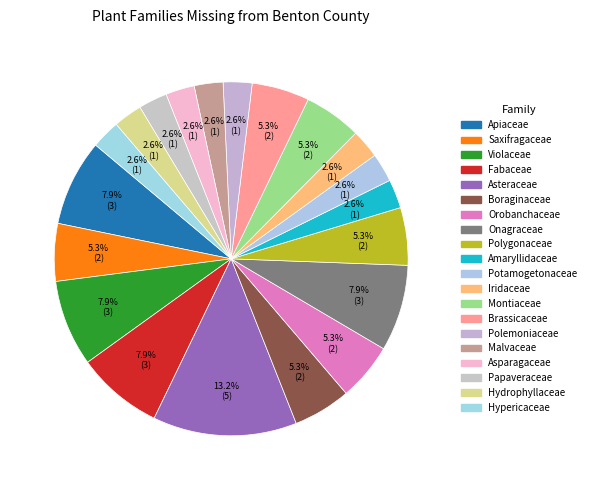

What is the ratio of the value at Orobanchaceae to the value at Boraginaceae?

1.0